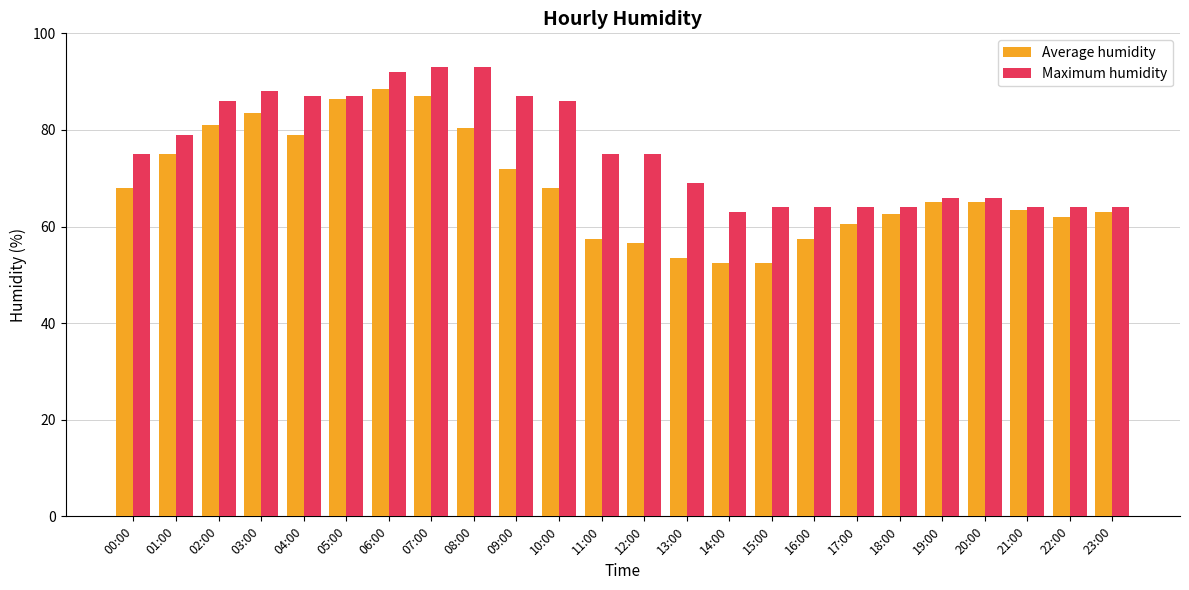

What is the difference between the highest and lowest values at 02:00?

5.0